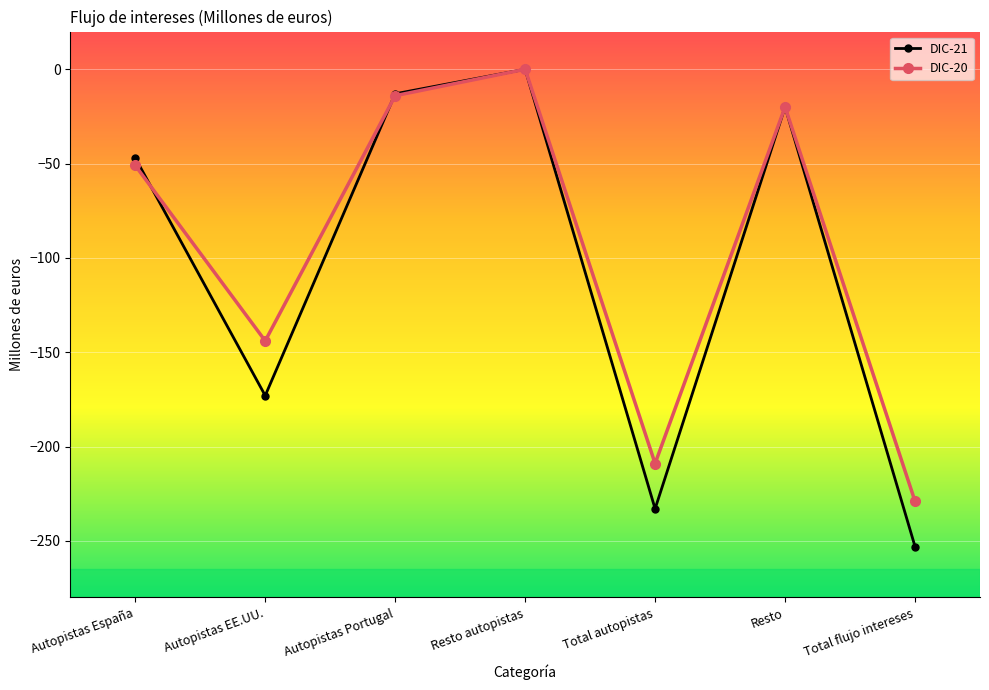

Reading left to right, list all the values displayed in this chart.

DIC-21: -47	-173	-13	0	-233	-20	-253
DIC-20: -51	-144	-14	0	-209	-20	-229